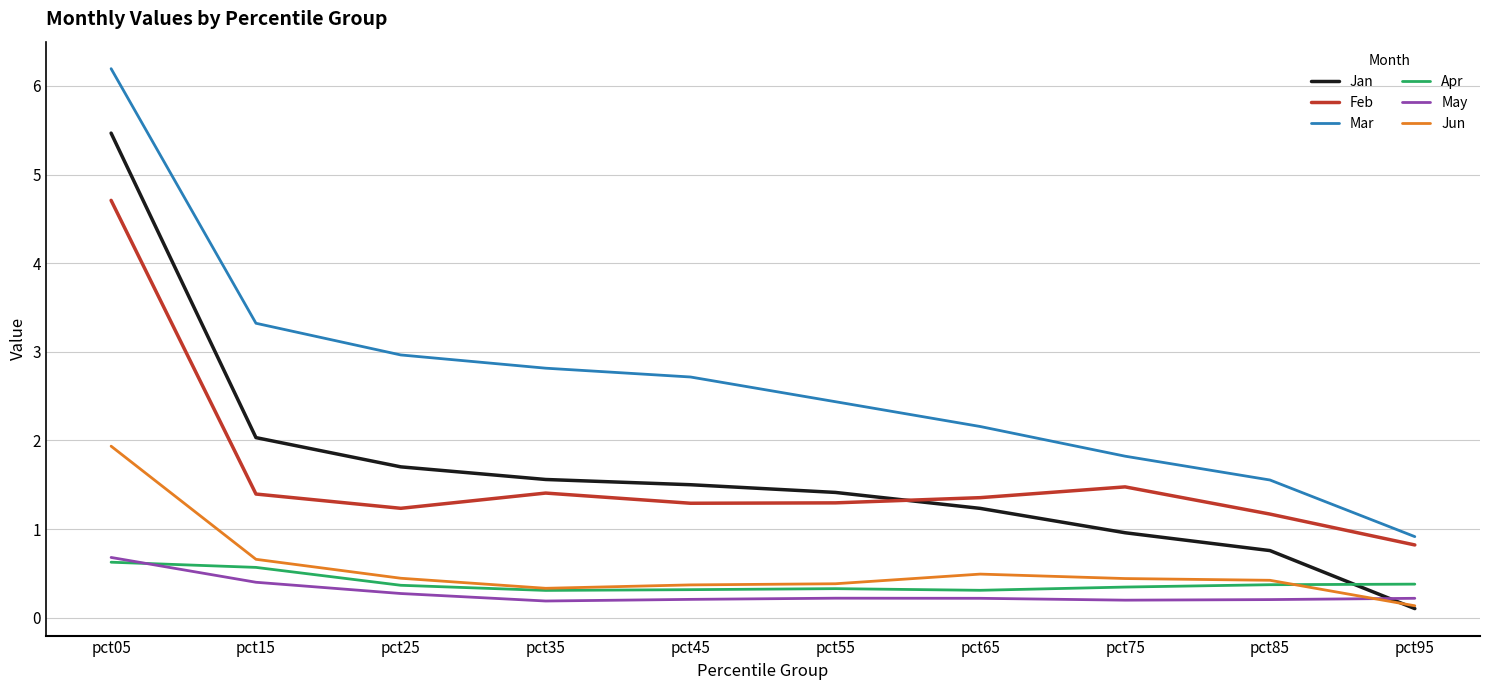

Does the chart have visible grid lines?

Yes